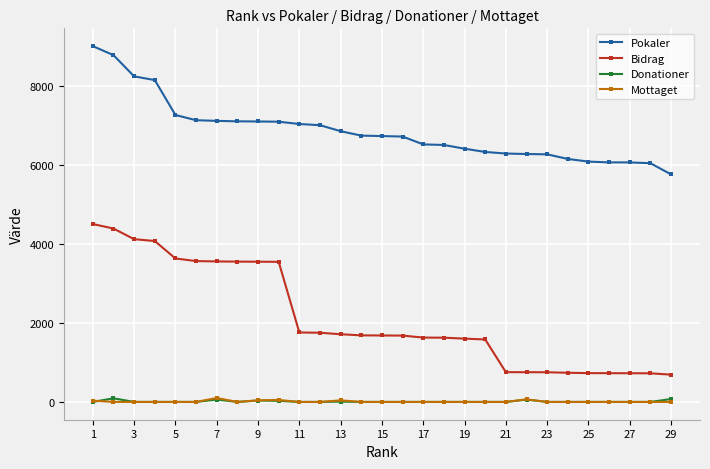

Which series has the widest spread of values?

Bidrag